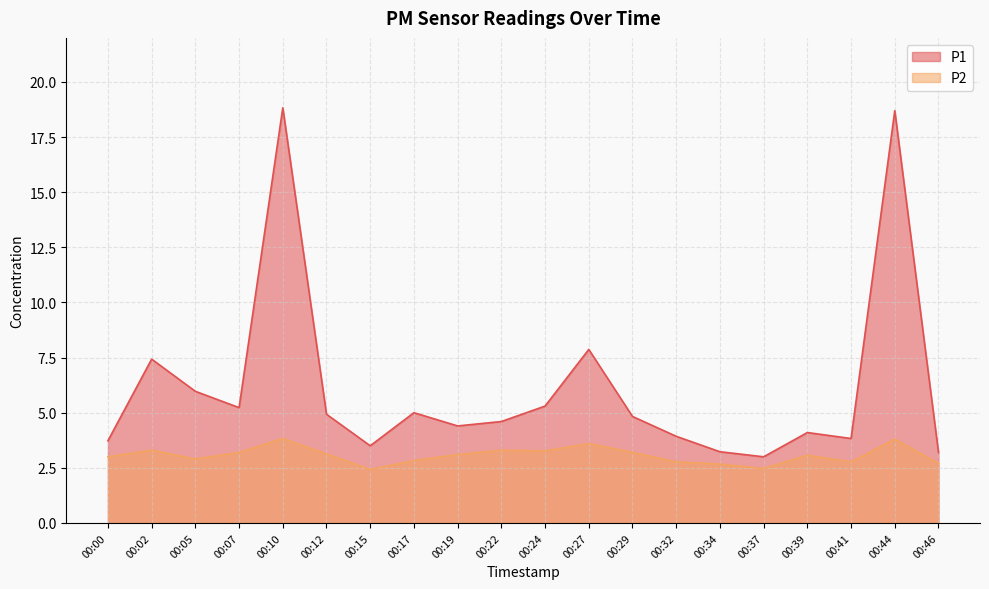

How many distinct data groups are displayed?

2